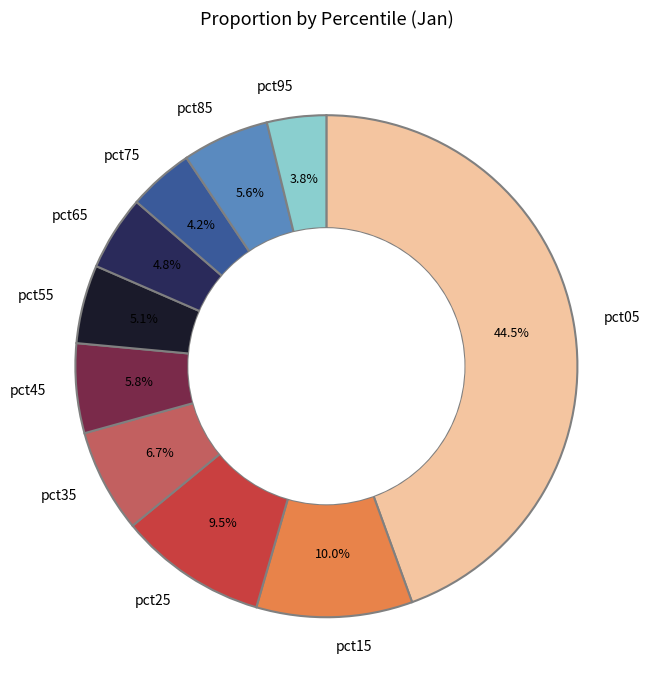

Is the sum of pct45 and pct35 greater than half?

No